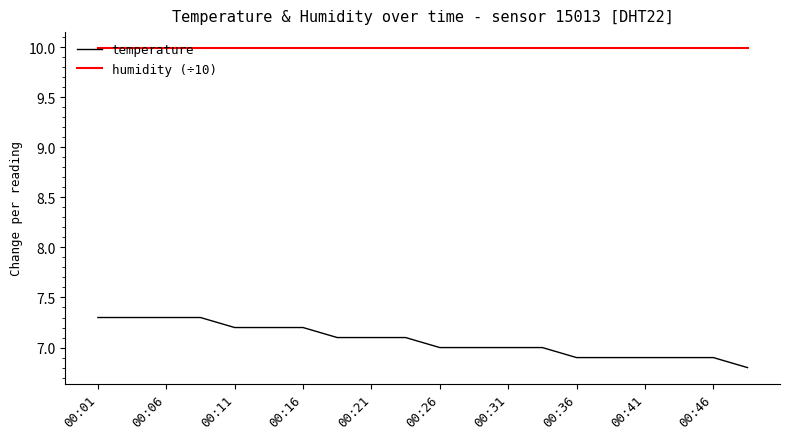

Which series has the largest range (max minus min)?

temperature